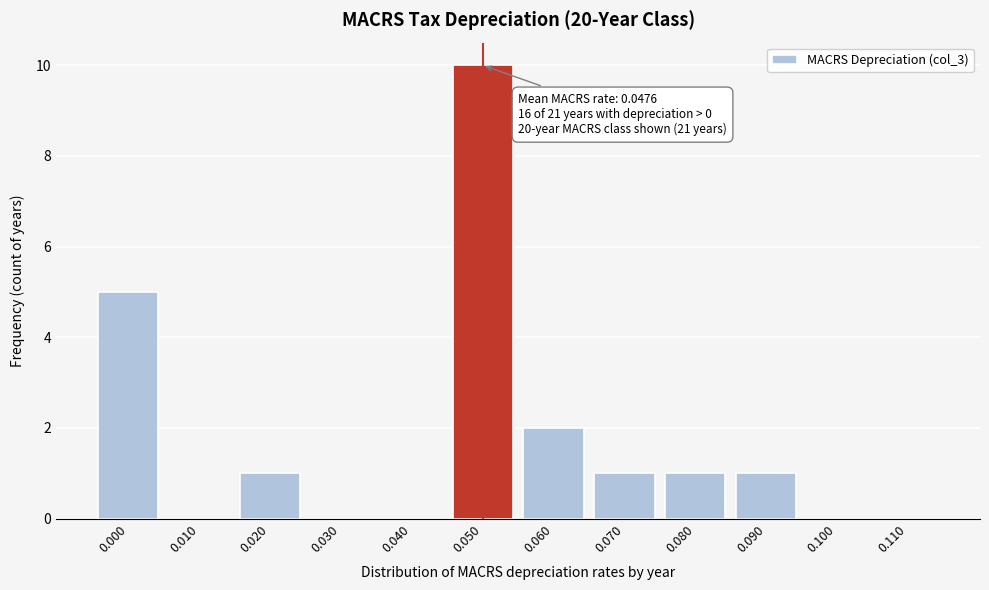

Reading left to right, what are all the values shown in this chart?

0.000=5	0.010=0	0.020=1	0.030=0	0.040=0	0.050=10	0.060=2	0.070=1	0.080=1	0.090=1	0.100=0	0.110=0